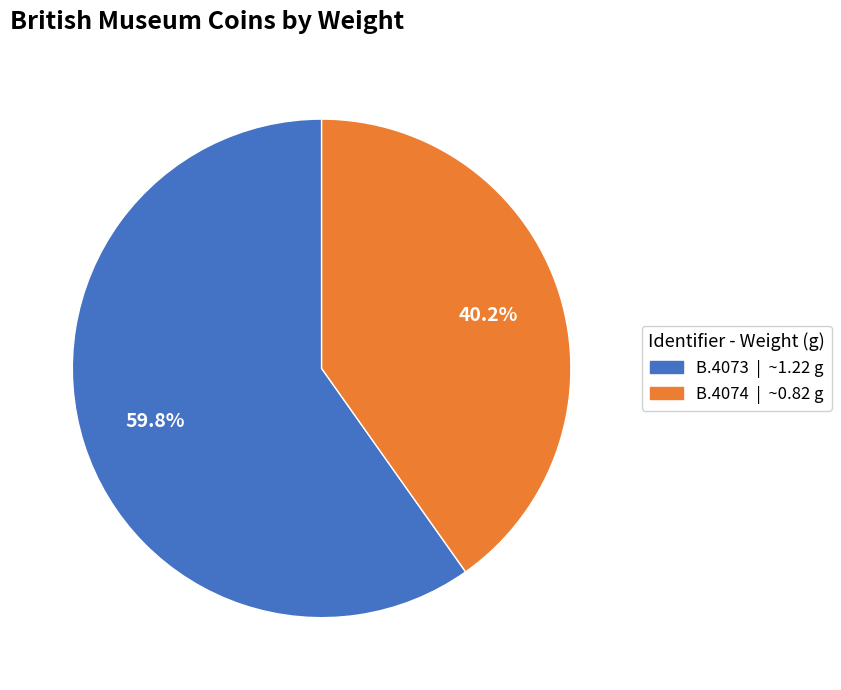

Is the sum of B.4073 and B.4074 greater than half?

Yes